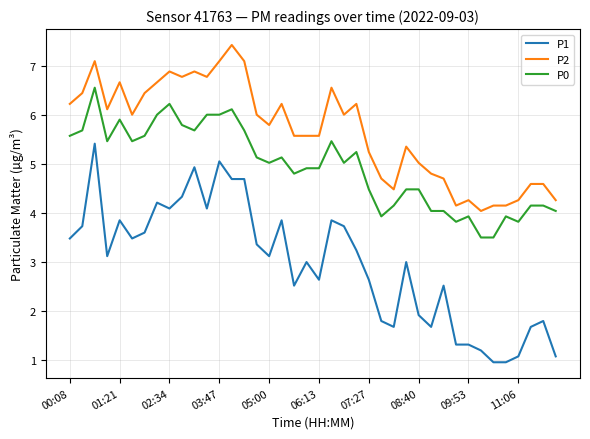

Which series has the largest range (max minus min)?

P1